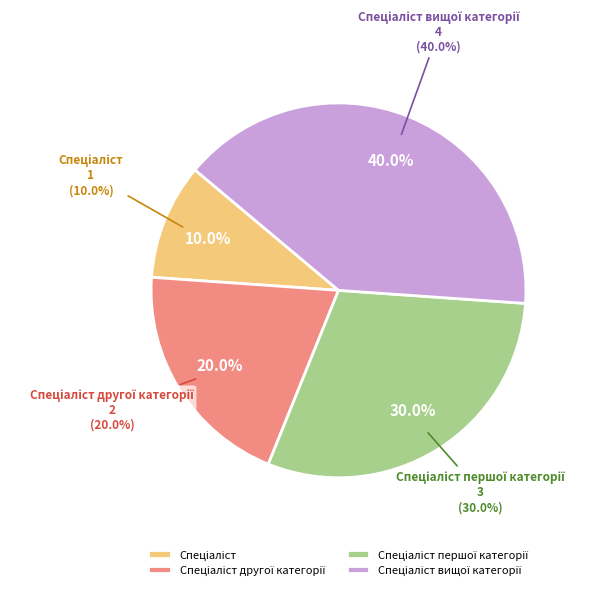

How many slices are in this pie chart?

4